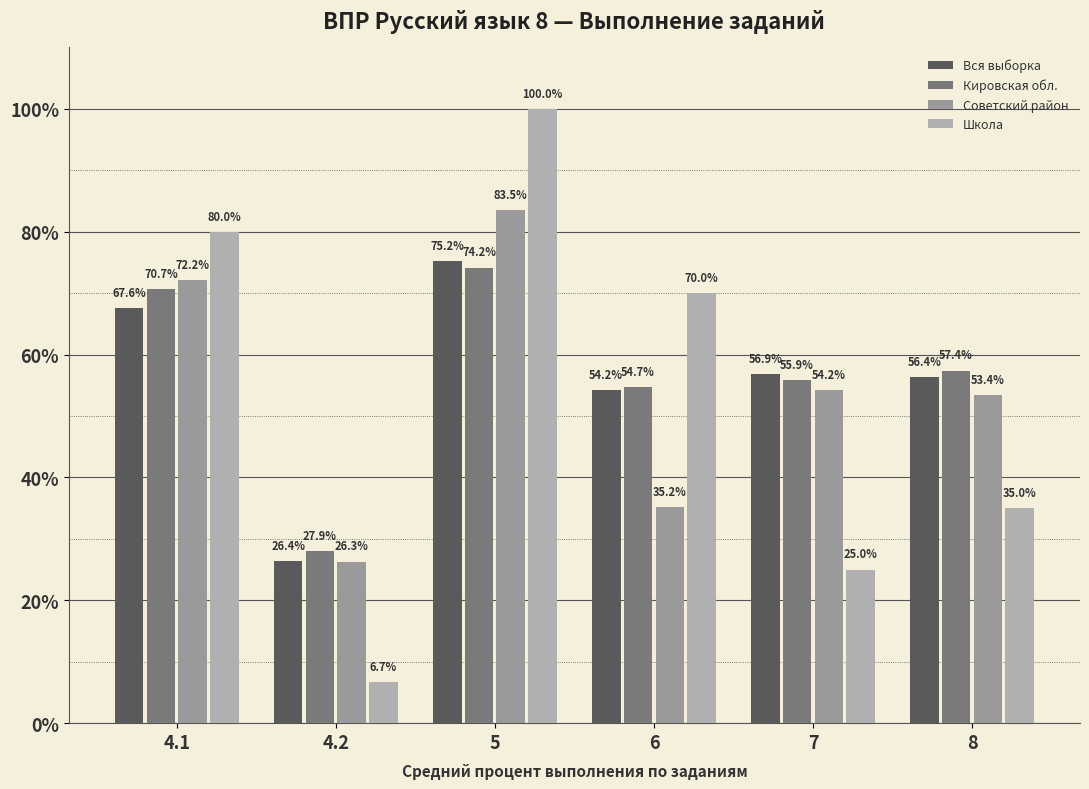

True or false: Кировская обл. has a value of 57.4 at 8.

True